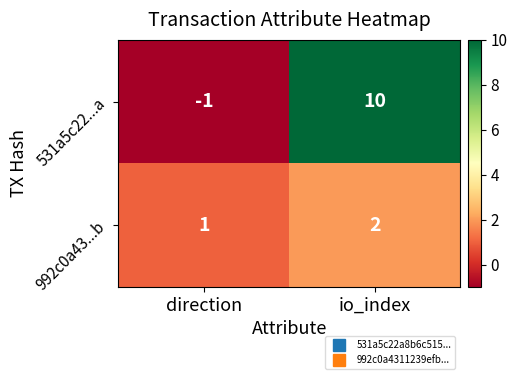

Which series has the widest spread of values?

531a5c22...a